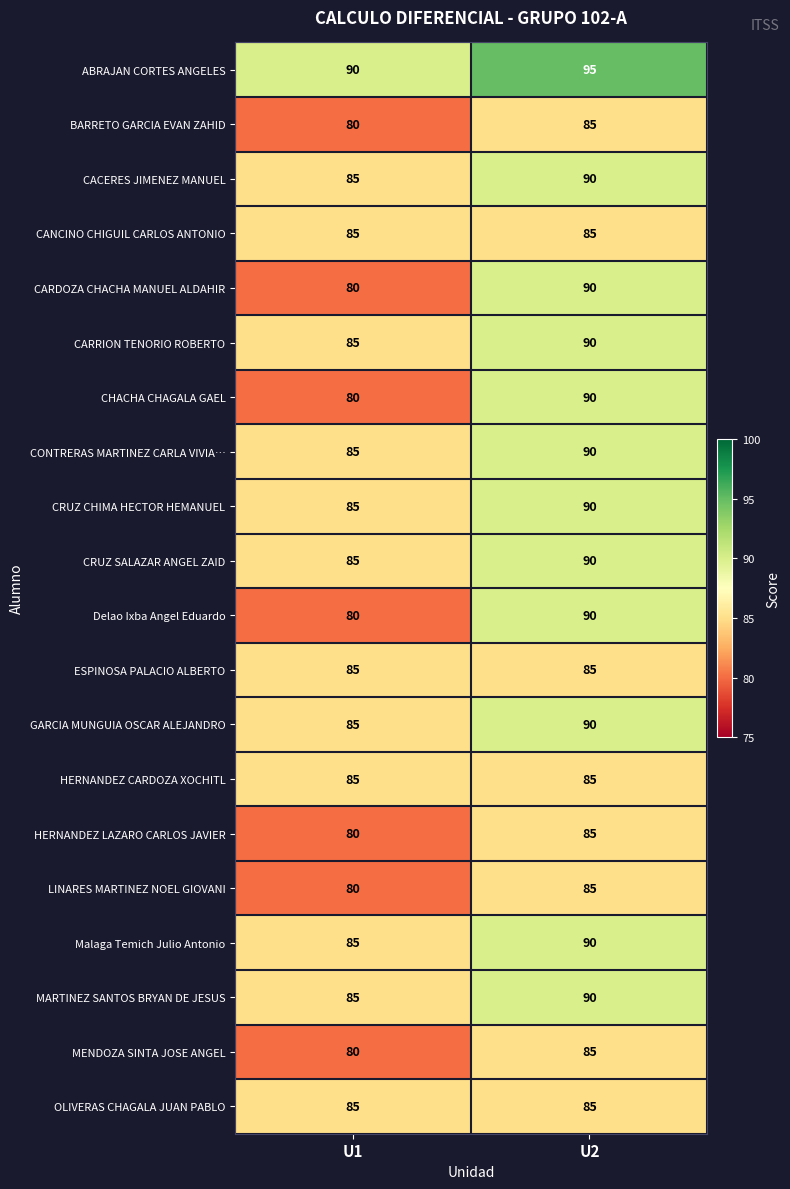

What is the spread (max minus min) of values at U1?

10